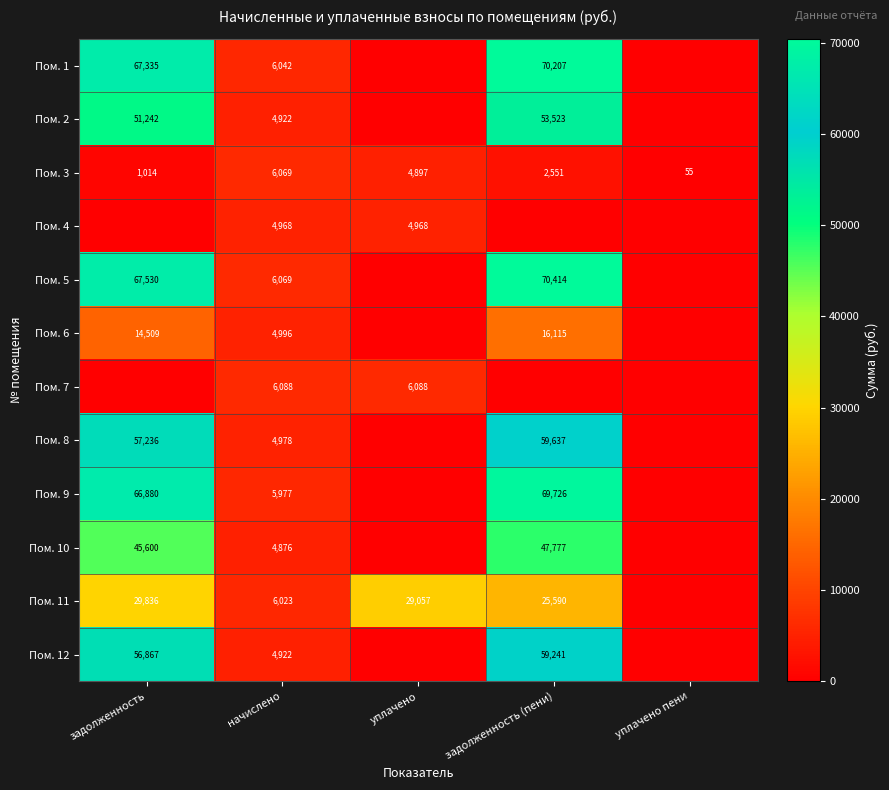

The Пом. 6 series shows 14509 at задолженность. True or false?

True